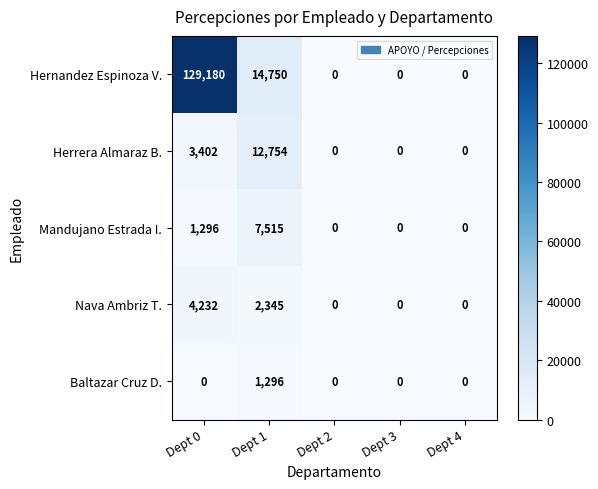

How many data points in Mandujano Estrada I. are above 0?

2